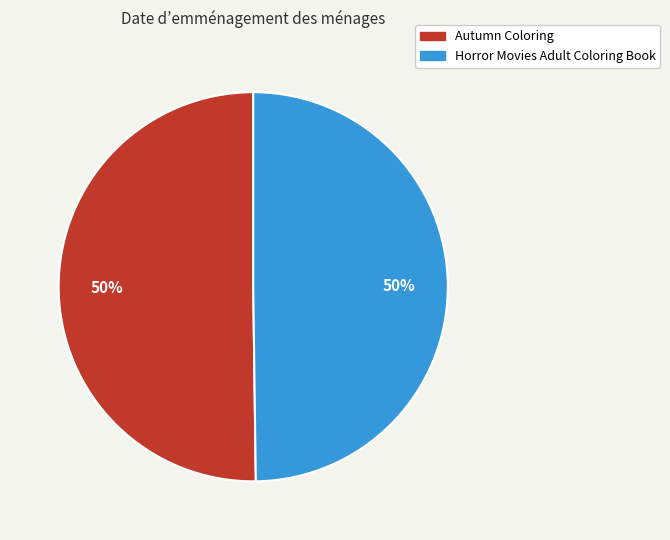

To the nearest percent, what percentage of the pie is Horror Movies Adult Coloring Book?

50%